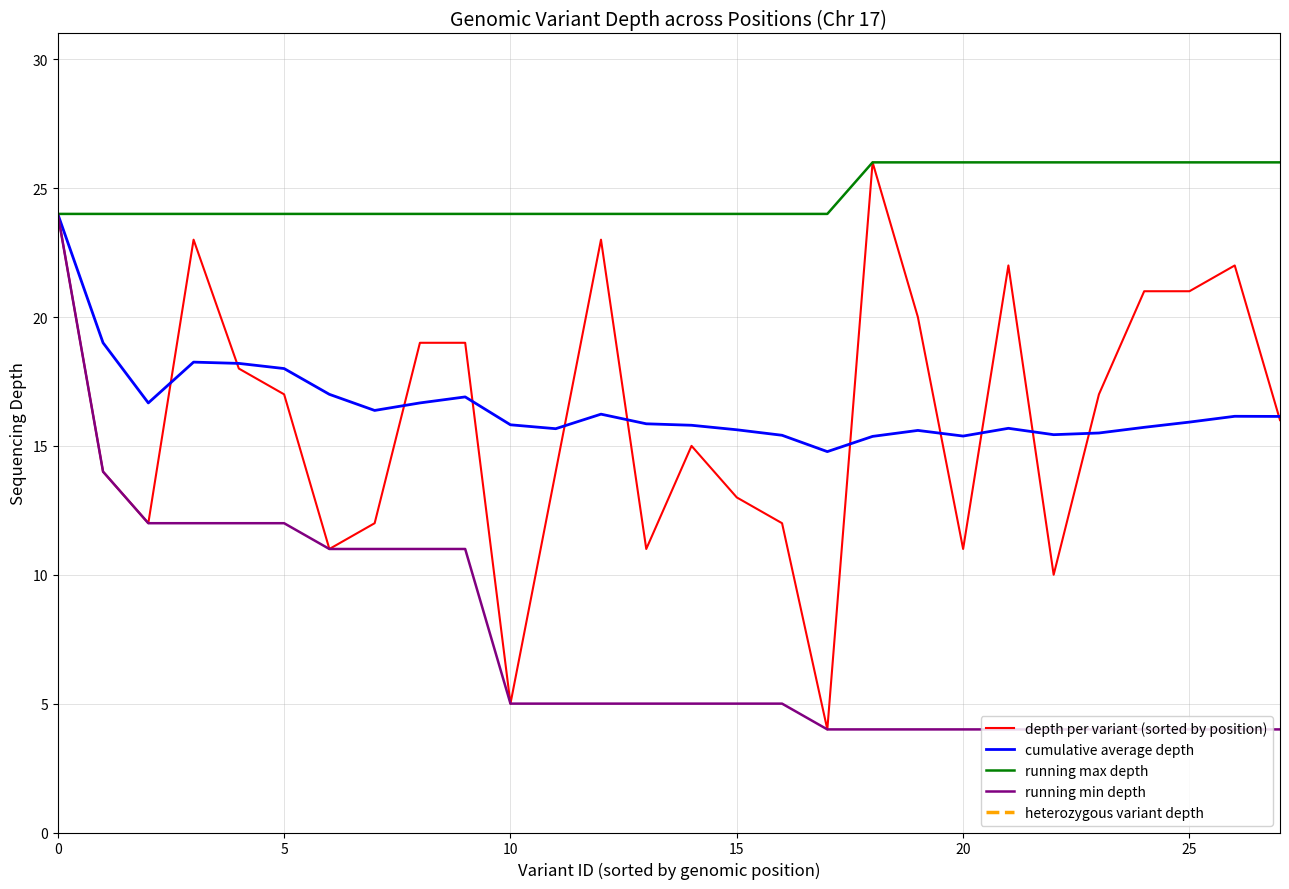

Reading right to left, transcribe all the data shown in this chart.

depth per variant (sorted by position): 16.0	22.0	21.0	21.0	17.0	10.0	22.0	11.0	20.0	26.0	4.0	12.0	13.0	15.0	11.0	23.0	14.0	5.0	19.0	19.0	12.0	11.0	17.0	18.0	23.0	12.0	14.0	24.0
cumulative average depth: 16.1	16.1	15.9	15.7	15.5	15.4	15.7	15.4	15.6	15.4	14.8	15.4	15.6	15.8	15.9	16.2	15.7	15.8	16.9	16.7	16.4	17.0	18.0	18.2	18.2	16.7	19.0	24.0
running max depth: 26.0	26.0	26.0	26.0	26.0	26.0	26.0	26.0	26.0	26.0	24.0	24.0	24.0	24.0	24.0	24.0	24.0	24.0	24.0	24.0	24.0	24.0	24.0	24.0	24.0	24.0	24.0	24.0
running min depth: 4.0	4.0	4.0	4.0	4.0	4.0	4.0	4.0	4.0	4.0	4.0	5.0	5.0	5.0	5.0	5.0	5.0	5.0	11.0	11.0	11.0	11.0	12.0	12.0	12.0	12.0	14.0	24.0